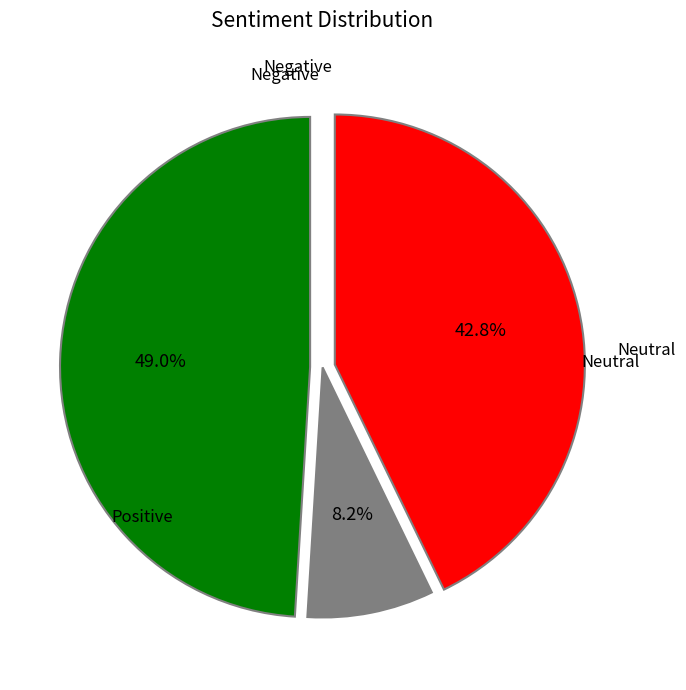

To the nearest percent, what is the average slice percentage?

33%